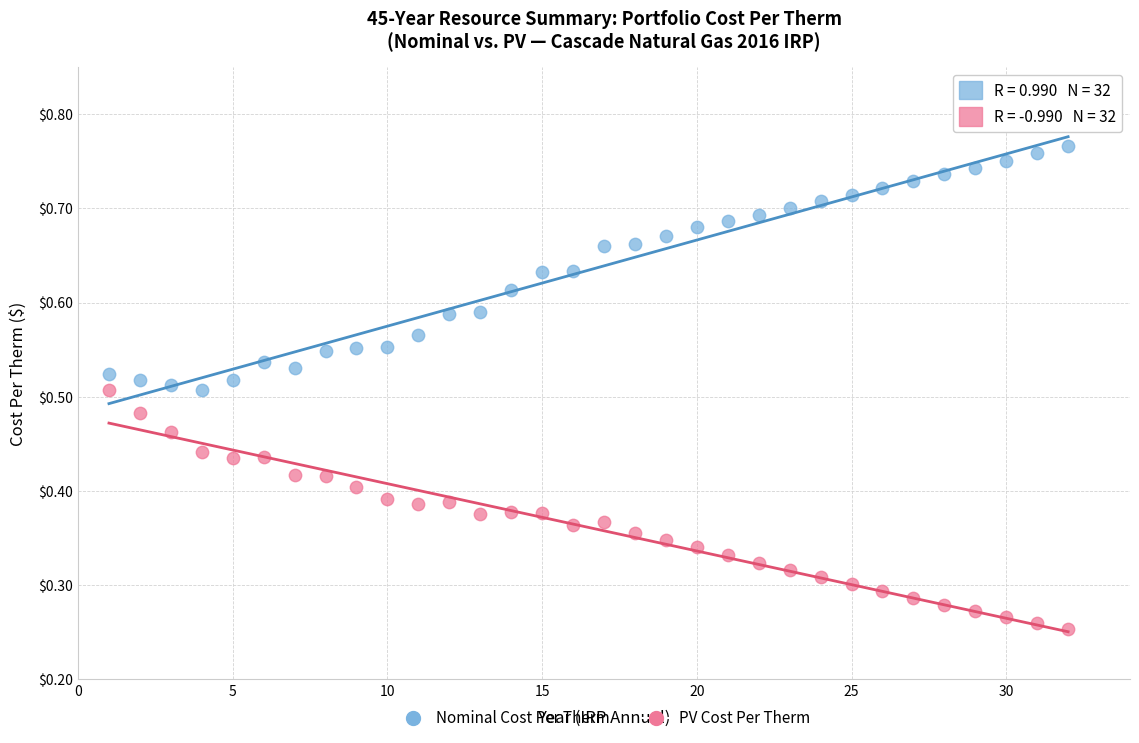

Across all data points, what is the range of X values (max minus min)?

31.0